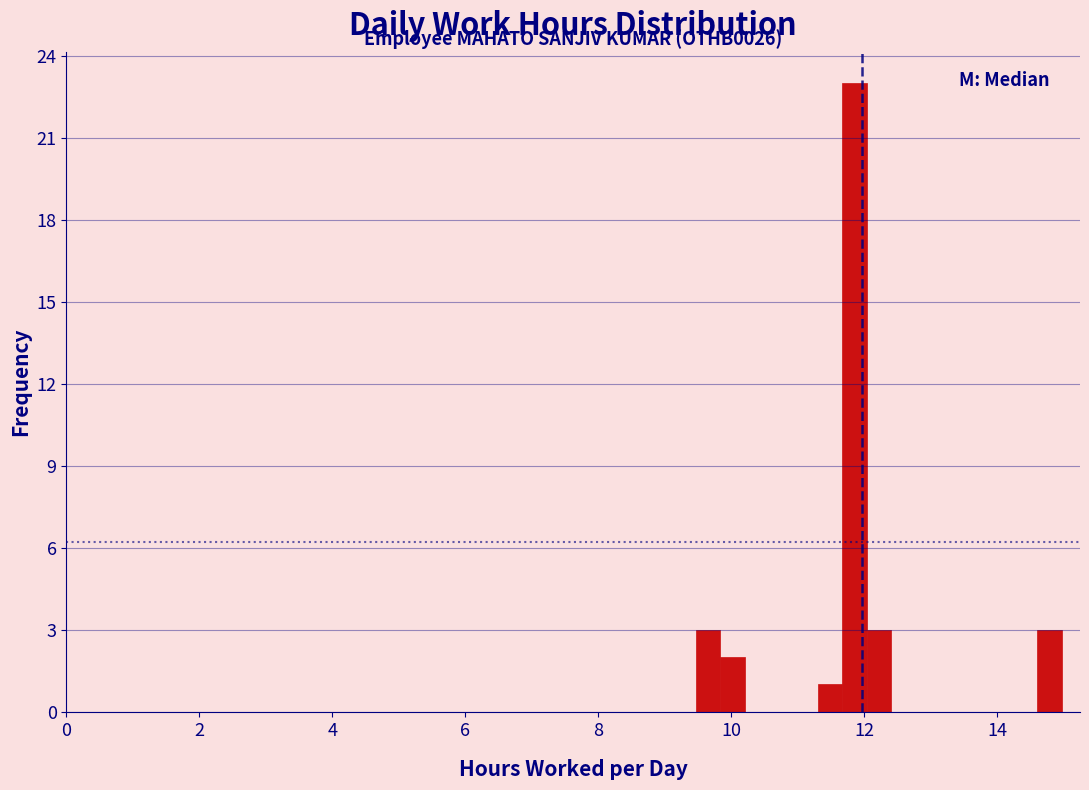

Read against the x-axis, roughly where is the centre of the tallest bar?

11.8